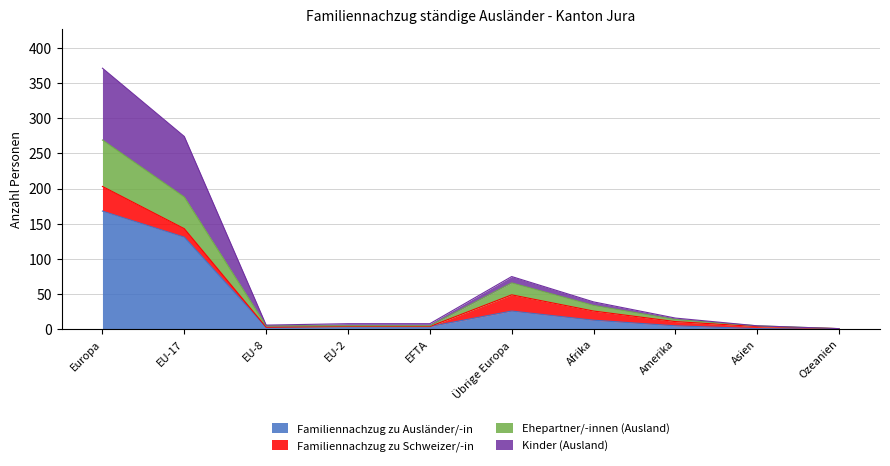

True or false: Kinder (Ausland) has a value of 0 at Ozeanien.

False